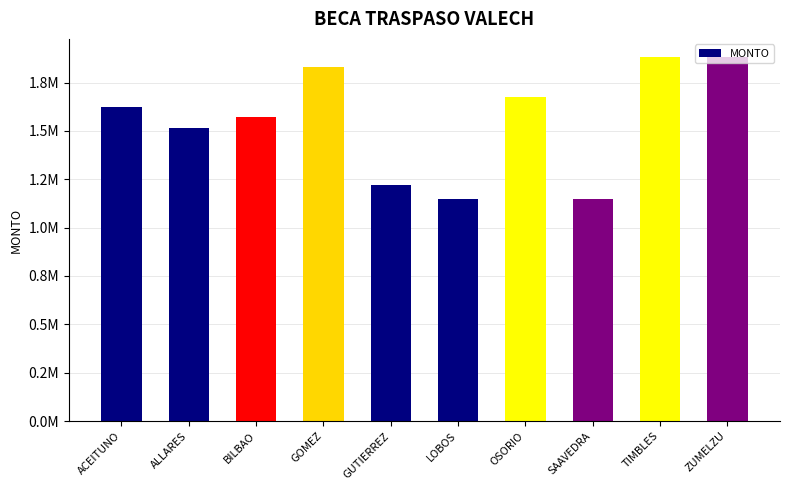

What is the sum of all values?

15504524